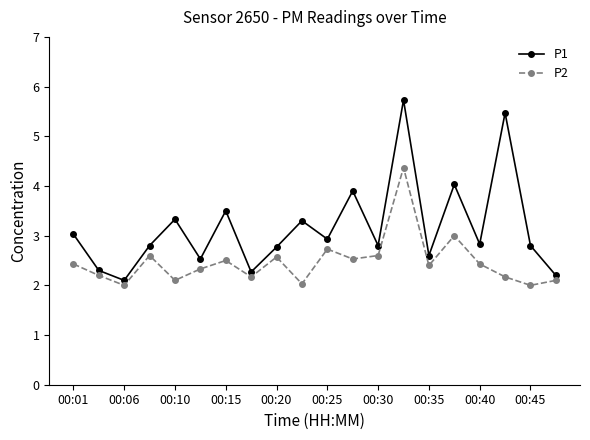

What is the difference between the second highest and minimum values in the P1 series?

3.4